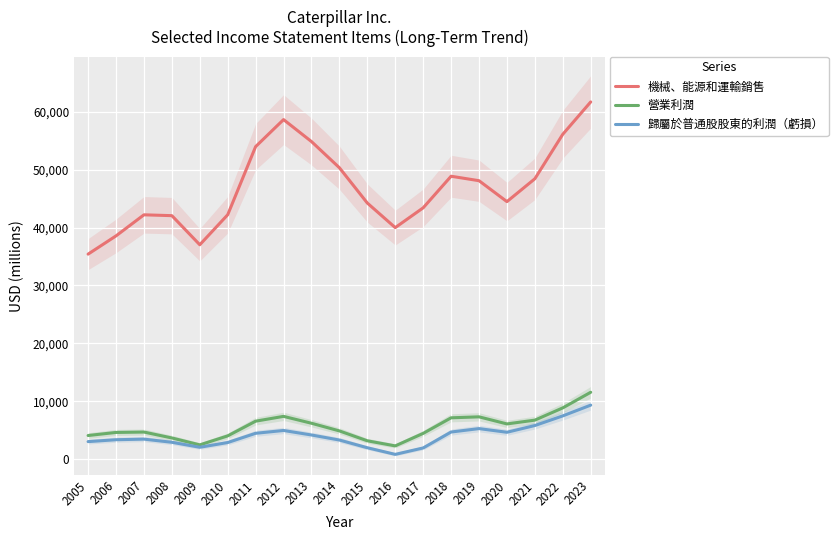

What is the total value across all series at 2020?

55221.2